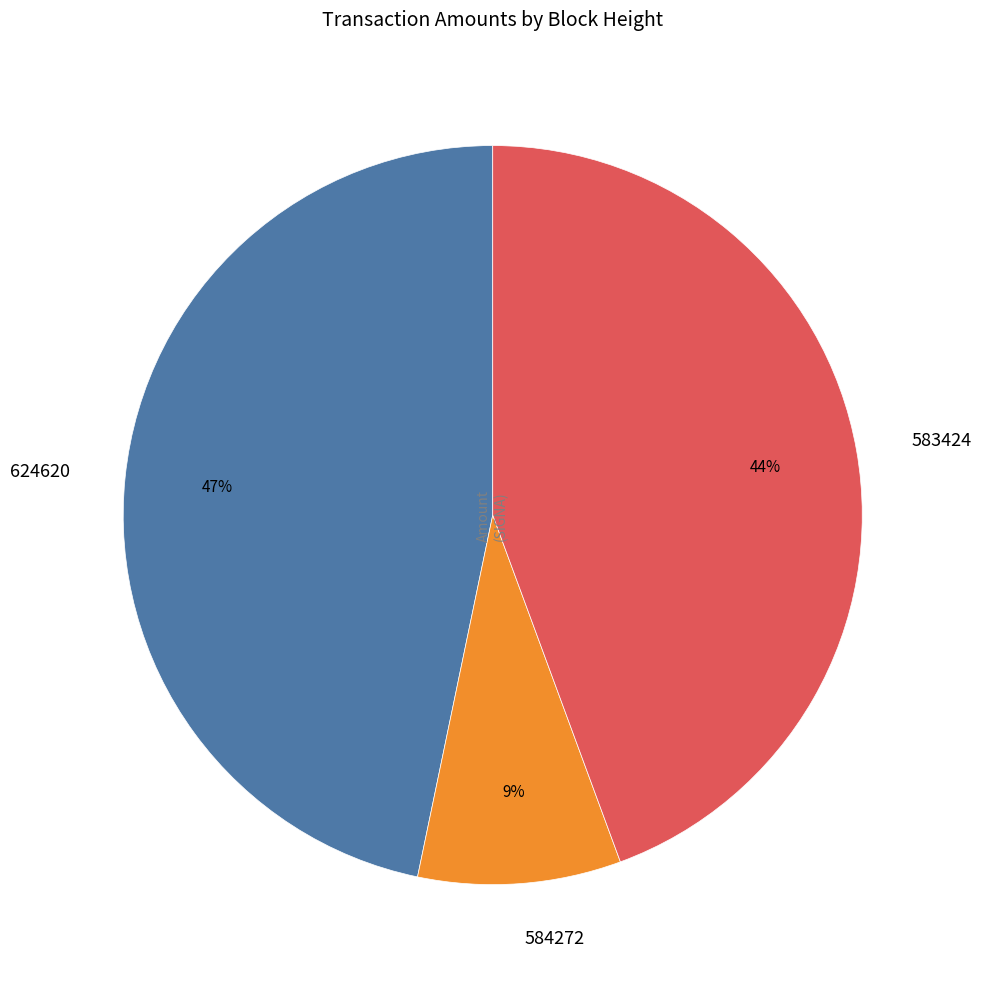

What percentage is the 624620 slice, to the nearest percent?

47%